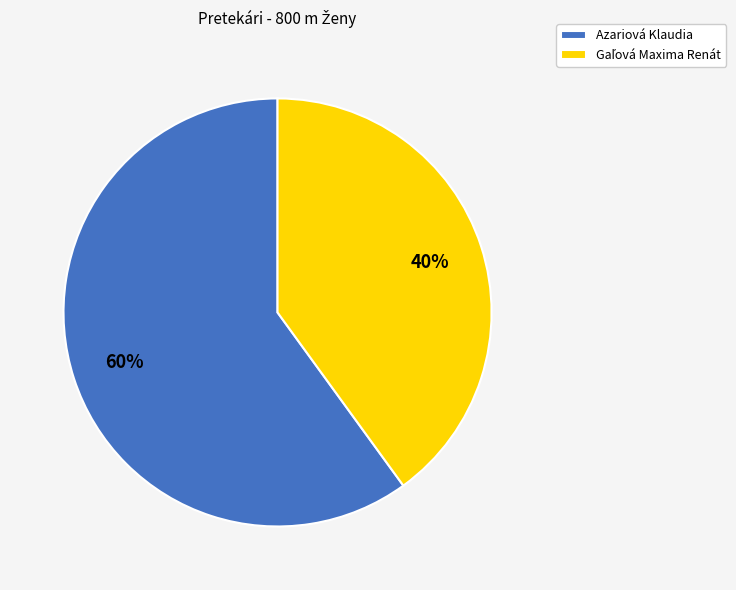

To the nearest percent, what is the difference between the largest and smallest slice percentages?

20%